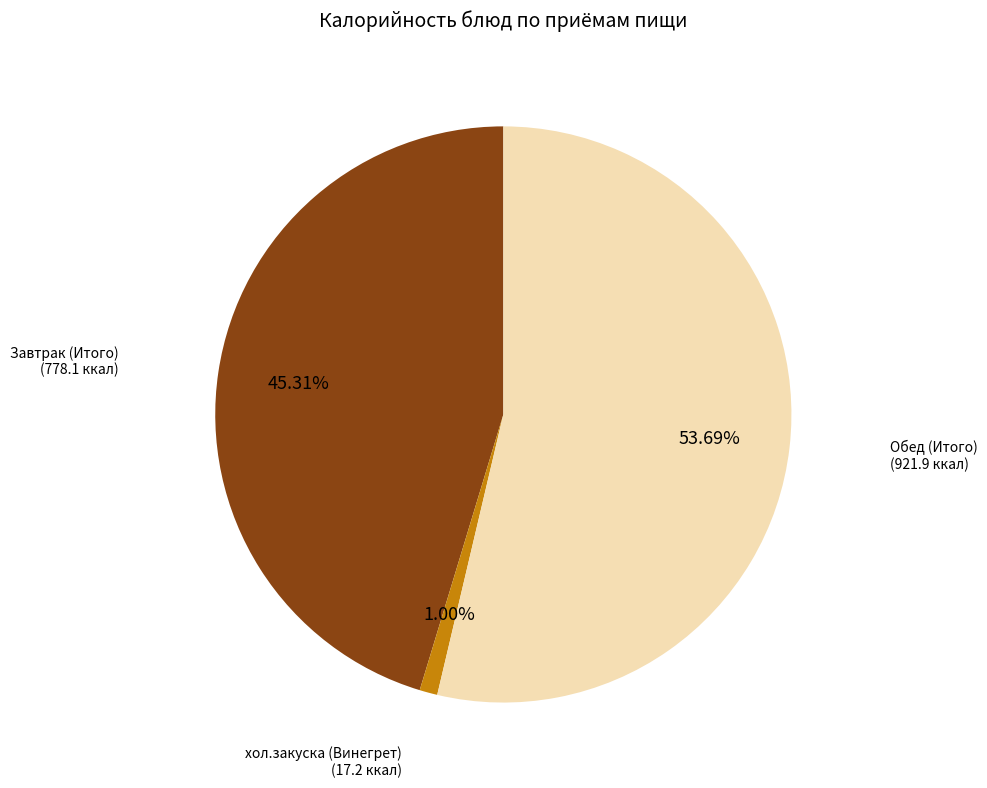

How many slices are in this pie chart?

3